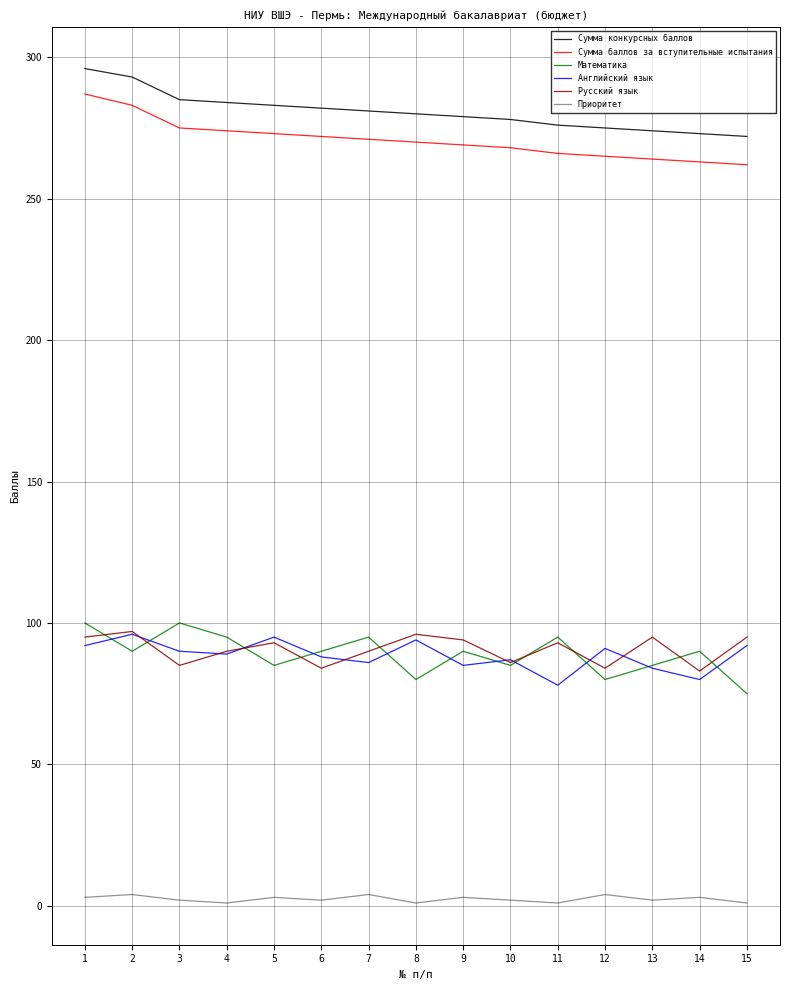

Does the chart have visible grid lines?

Yes